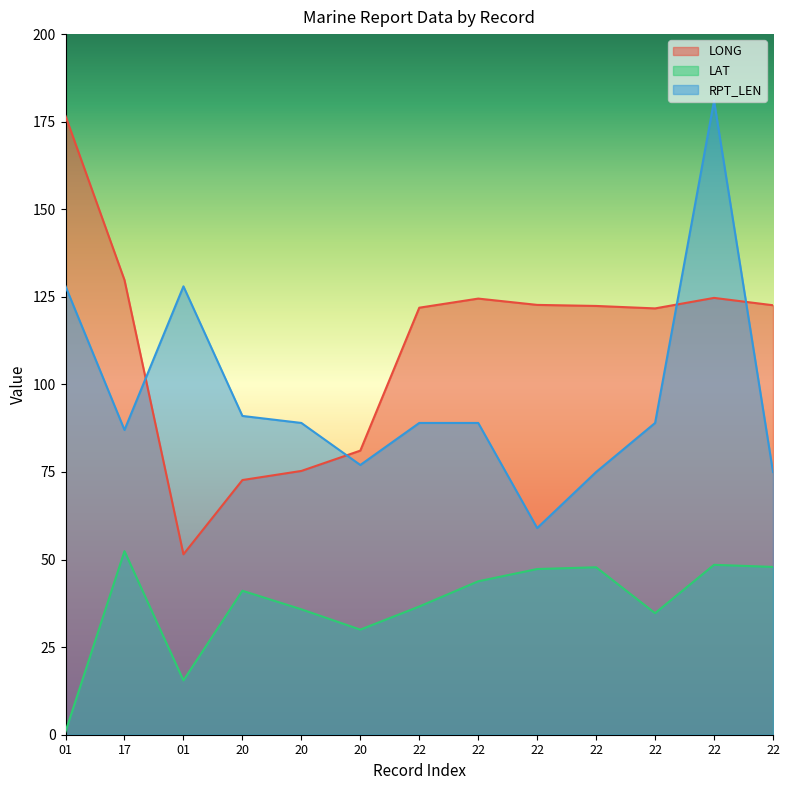

What is the smallest value displayed?

0.9